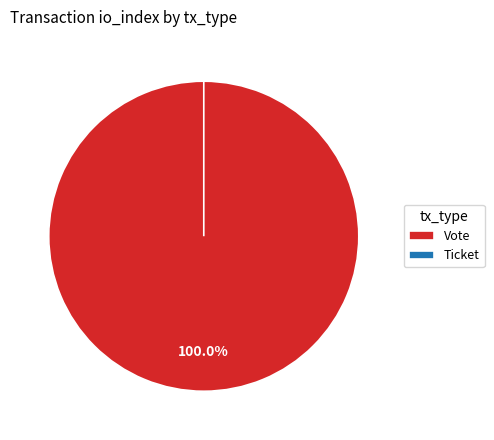

Count the number of slices in the pie.

2